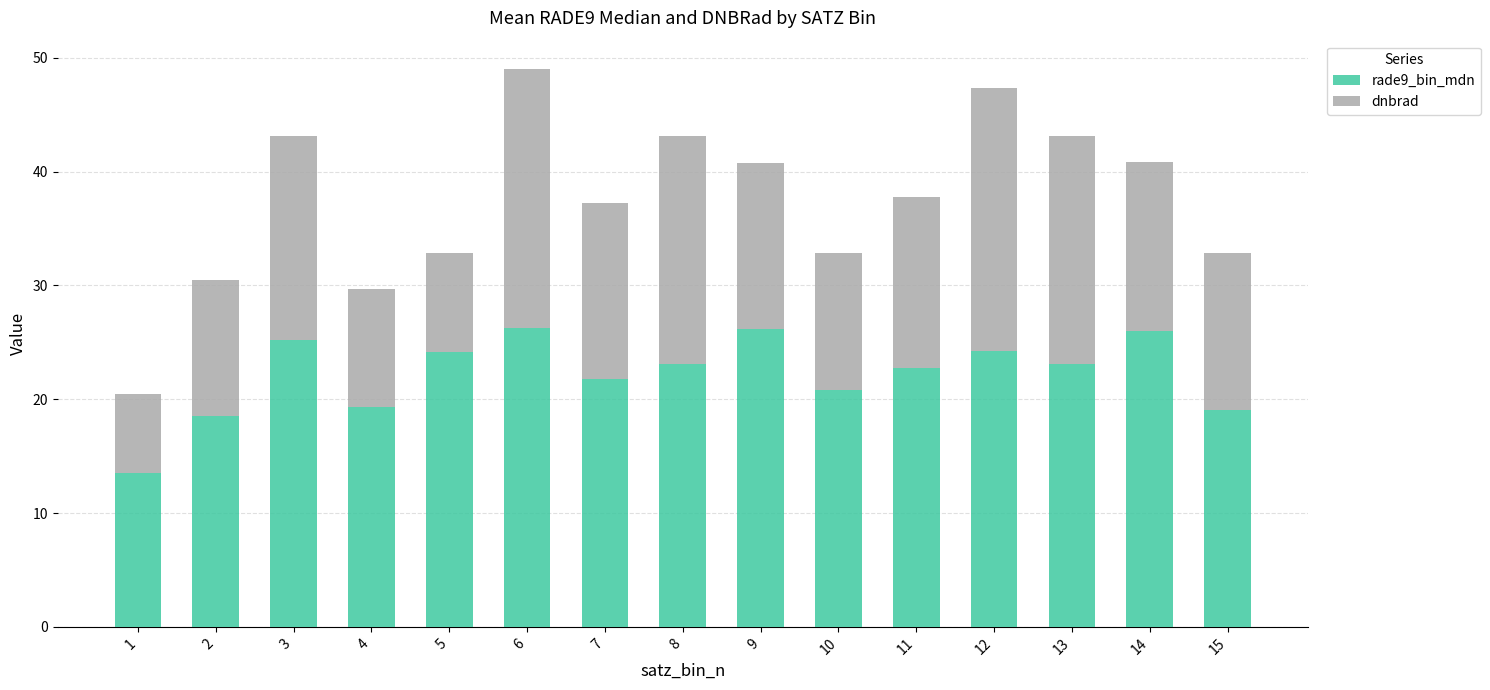

What is the total value across all series at 13?

43.1